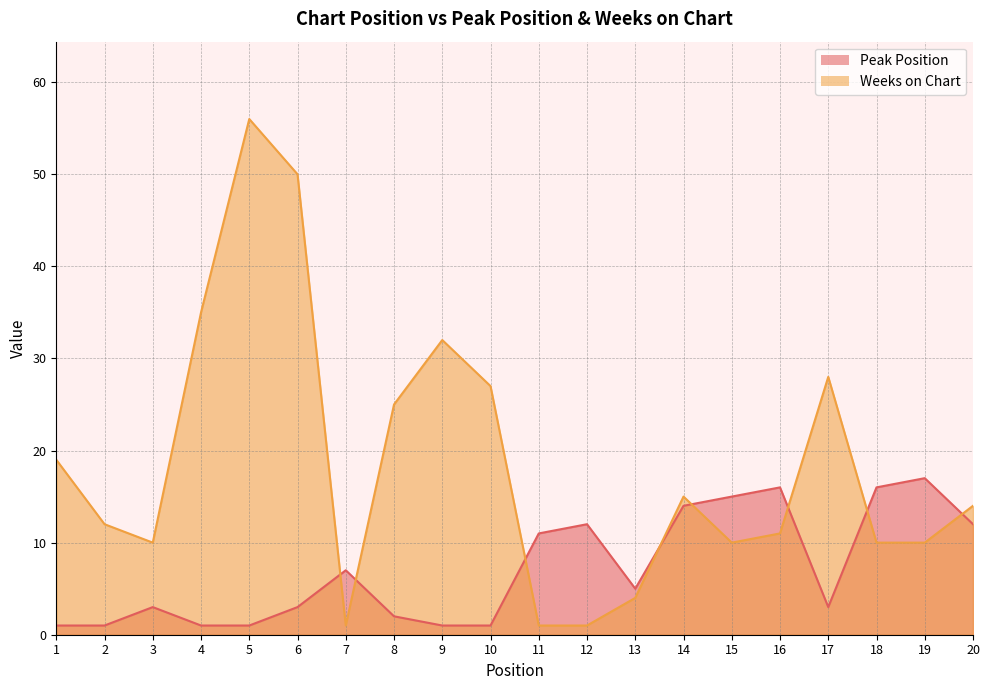

Reading right to left, extract all data points from this chart.

Peak Position: 12	17	16	3	16	15	14	5	12	11	1	1	2	7	3	1	1	3	1	1
Weeks on Chart: 14	10	10	28	11	10	15	4	1	1	27	32	25	1	50	56	35	10	12	19